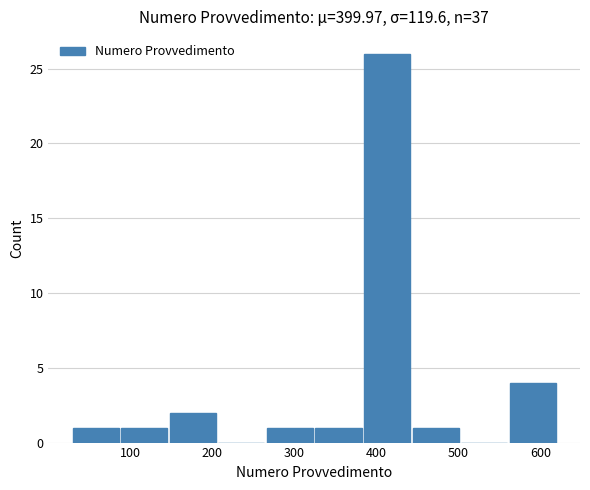

Reading left to right, list every bar in this chart as the range it spans on the x-axis followed by its height. Neither the bar edges nor the heights are printed on the chart, so give them approximately, as read against the axes.

30 to 90: 1
90 to 150: 1
150 to 210: 2
210 to 260: 0
260 to 320: 1
320 to 380: 1
380 to 440: 26
440 to 500: 1
500 to 560: 0
560 to 620: 4